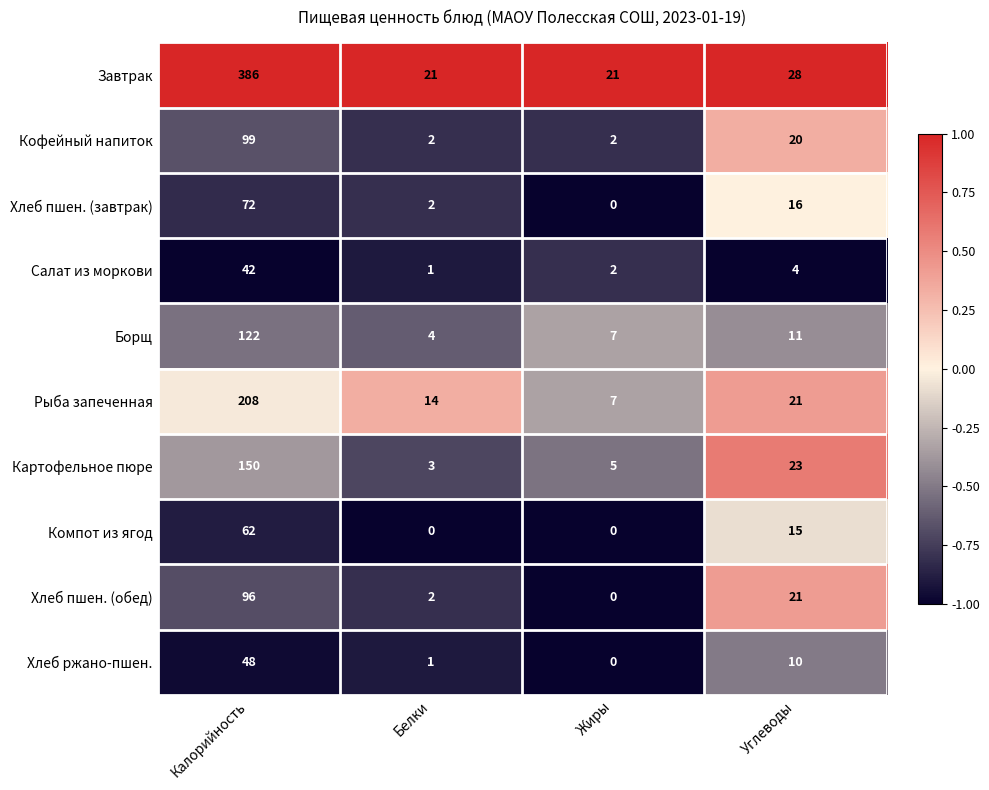

How many series are shown in this chart?

10